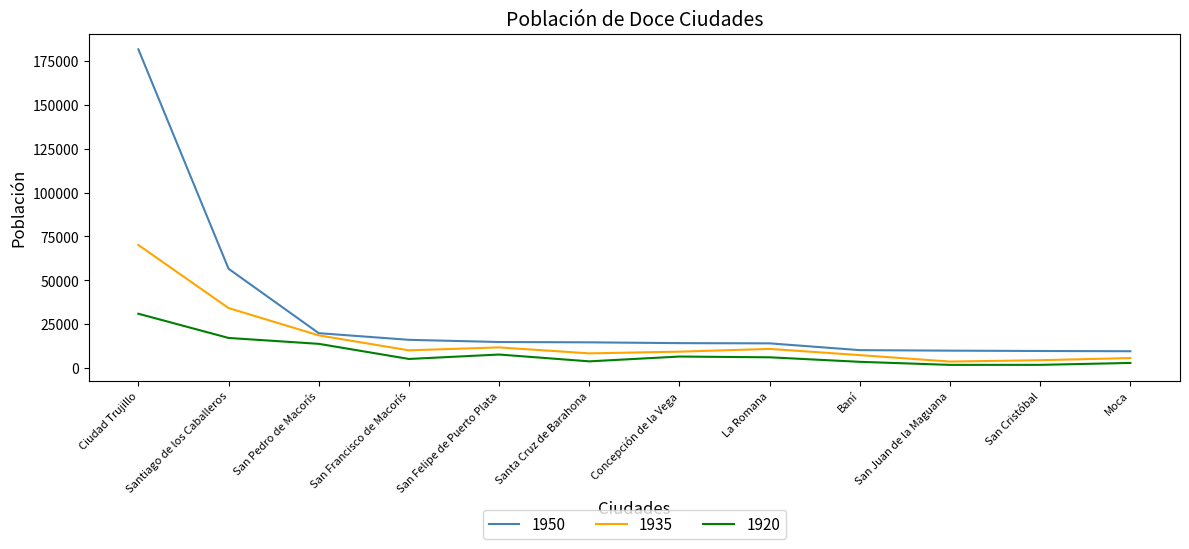

Which series has the widest spread of values?

1950